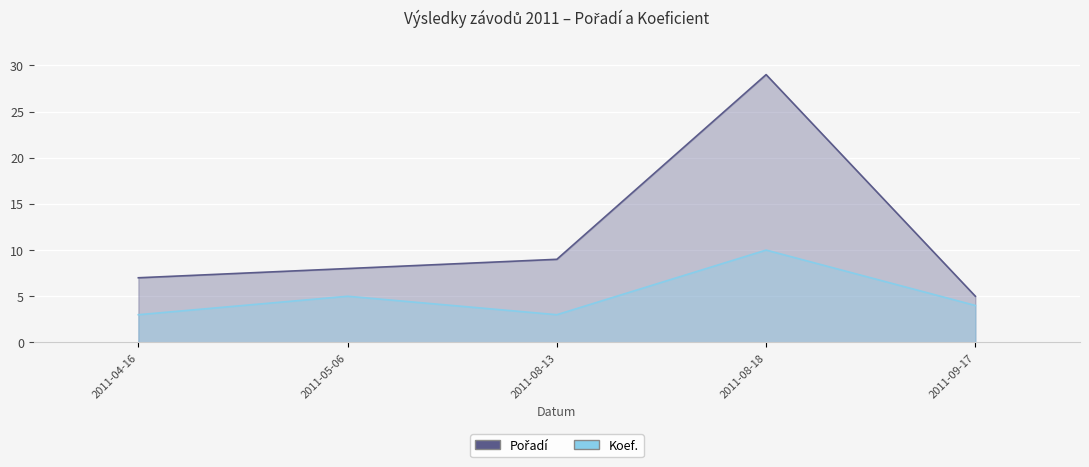

Does the chart display data point markers on the line(s)?

No